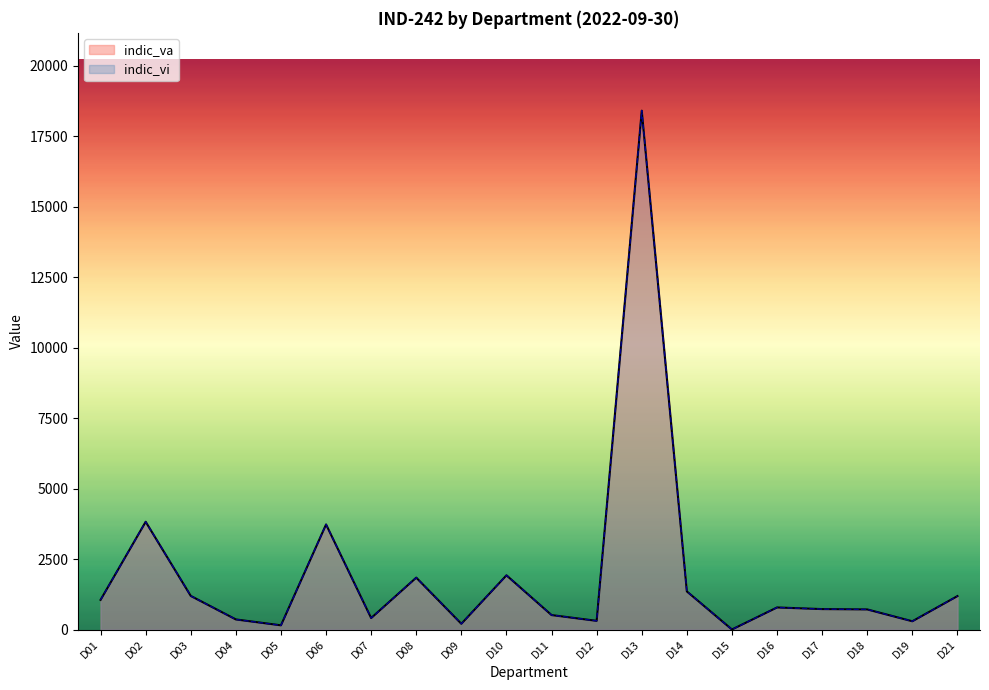

Reading left to right, what are all the values shown in this chart?

indic_va: 1051	3821	1191	357	148	3726	406	1840	203	1922	512	307	18403	1351	0	782	724	712	292	1185
indic_vi: 1051	3821	1191	357	148	3726	406	1840	203	1922	512	307	18403	1351	0	782	724	712	292	1185